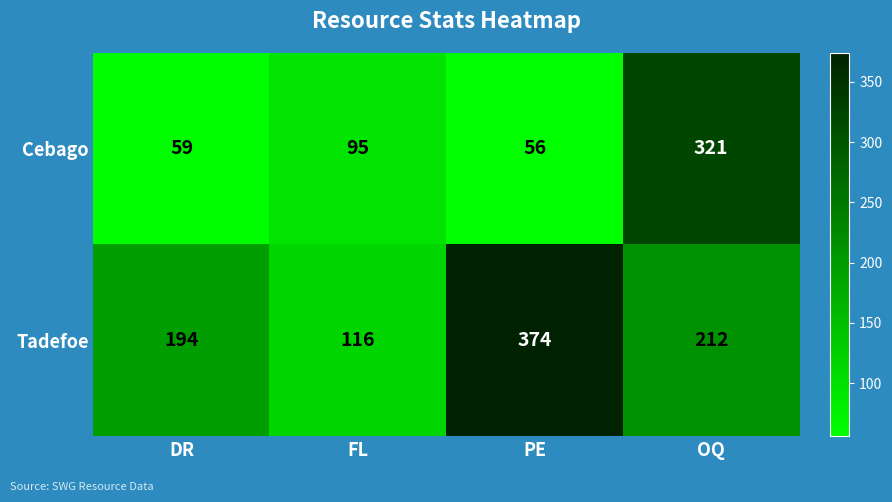

What is the difference between the highest and lowest values at FL?

21